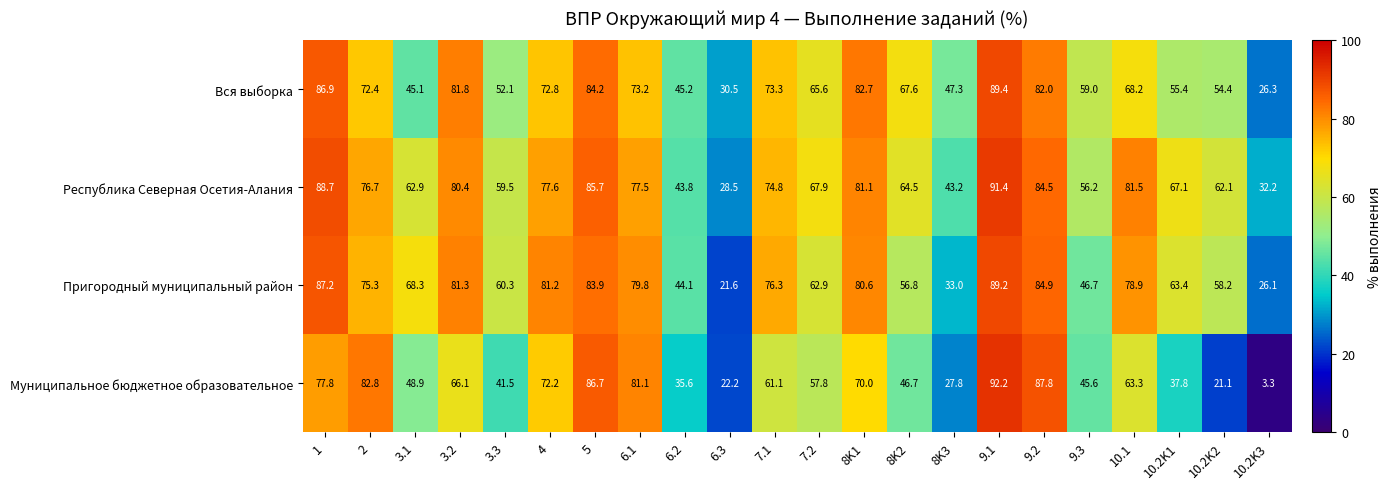

The value of Республика Северная Осетия-Алания at 1 is 44.7. True or false?

False